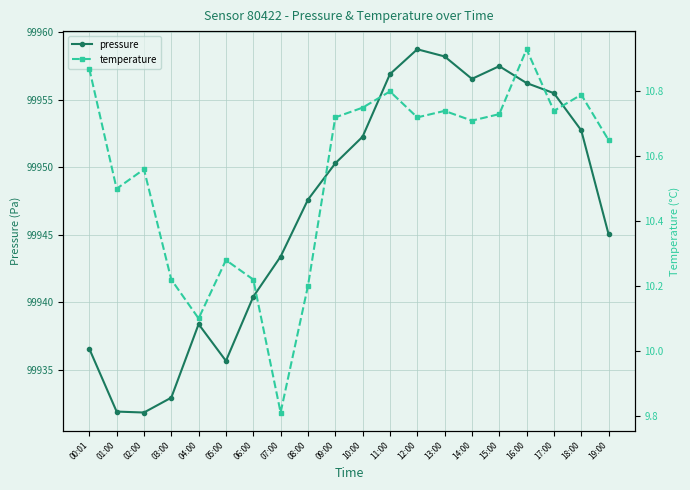

What position from the left is 12:00?

13